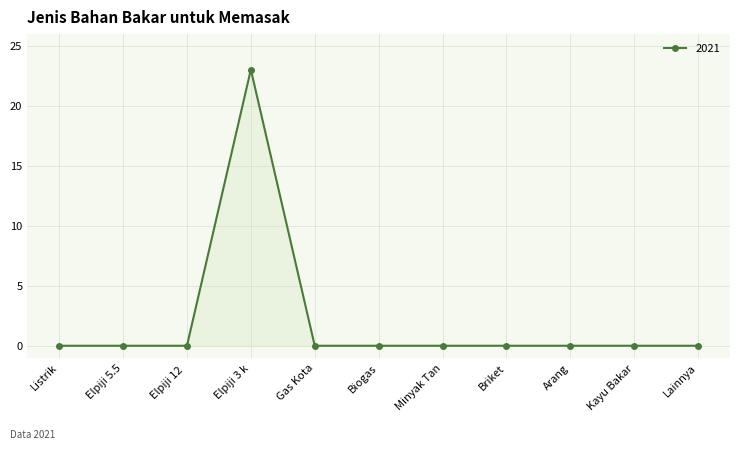

What position from the right is Listrik?

11